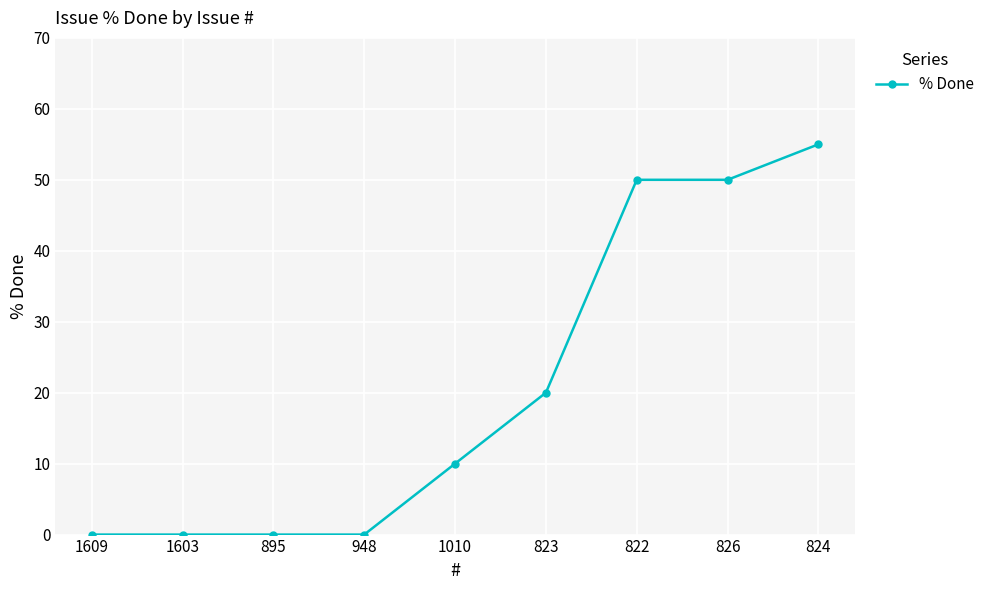

Is it true that the value at 824 is 55?

True